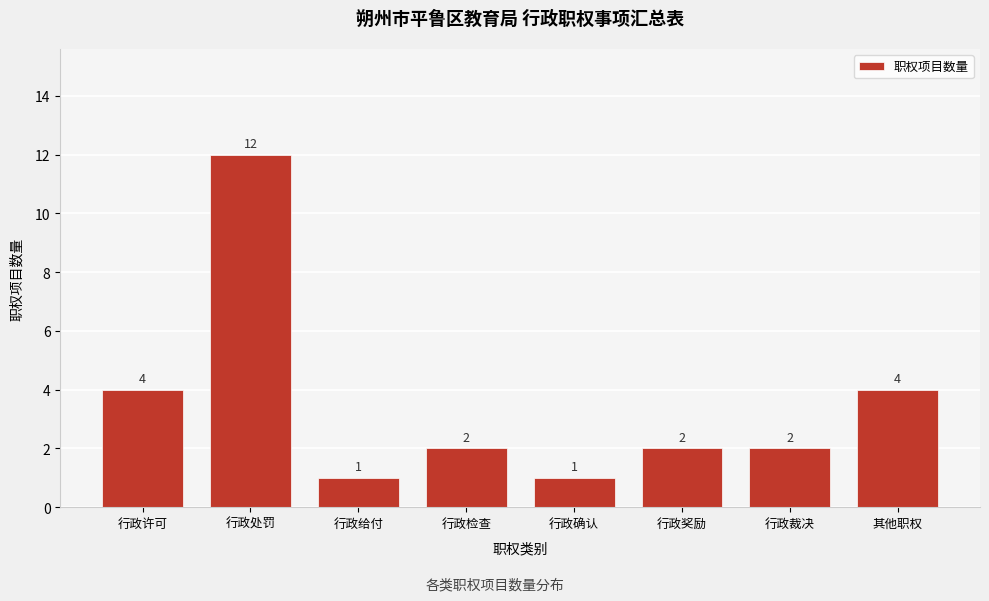

Reading right to left, list all the values displayed in this chart.

其他职权=4	行政裁决=2	行政奖励=2	行政确认=1	行政检查=2	行政给付=1	行政处罚=12	行政许可=4